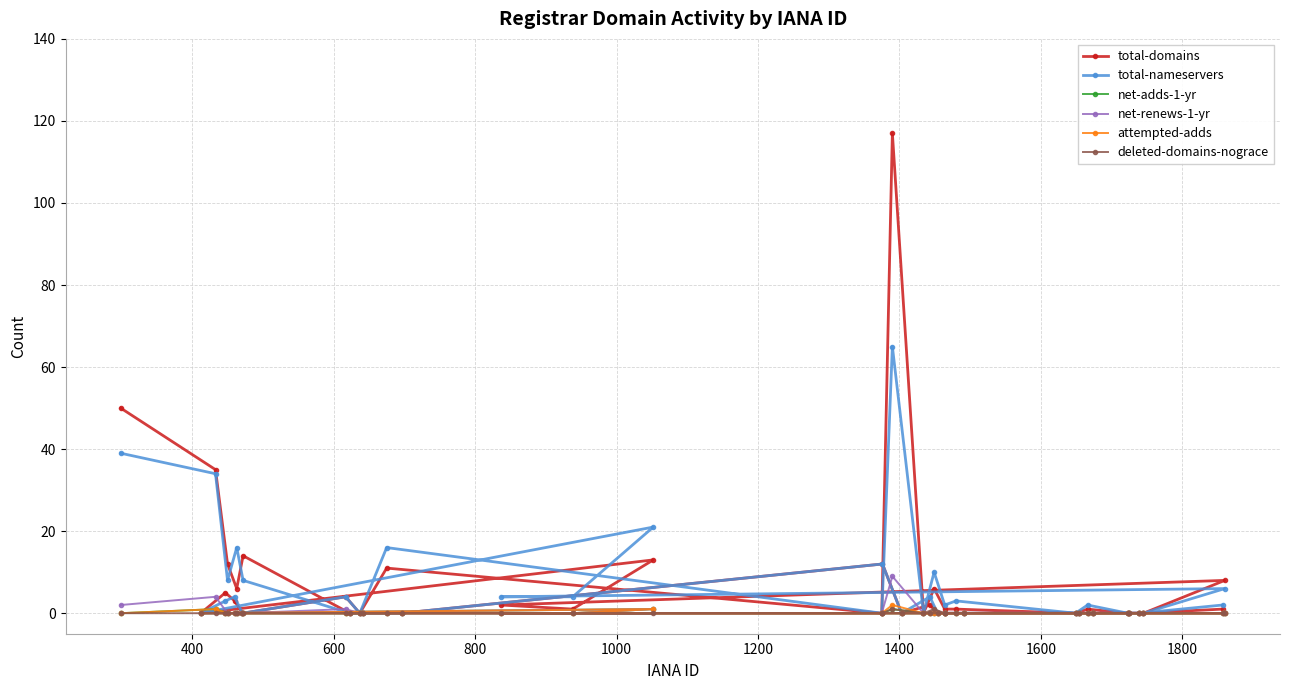

Rank the series by their maximum value, from highest to lowest.

total-domains, total-nameservers, net-renews-1-yr, attempted-adds, net-adds-1-yr, deleted-domains-nograce